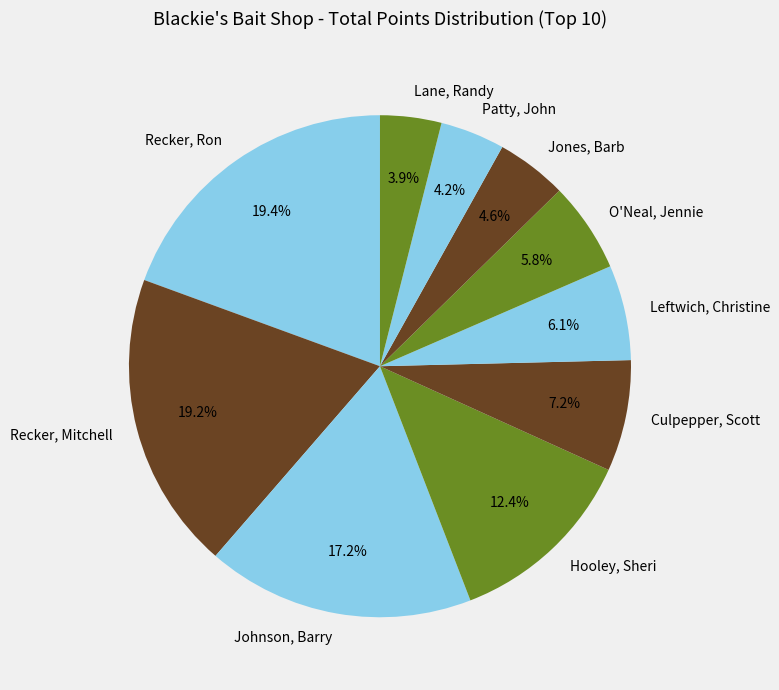

Does Leftwich, Christine account for over 50% of the chart?

No